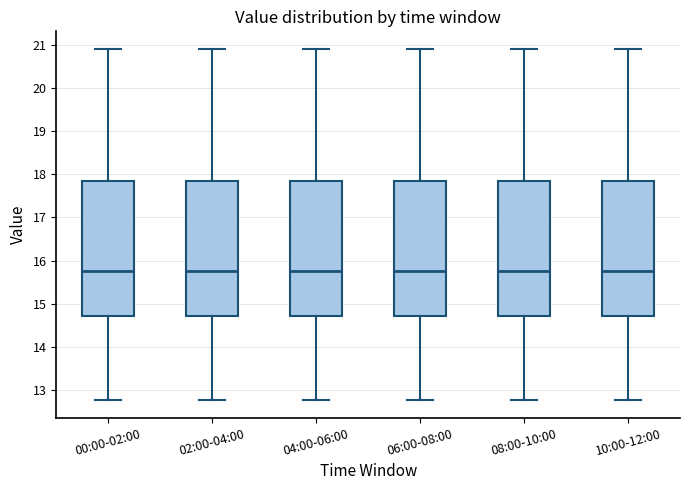

Reading left to right, read every box against the y-axis: the position of its median line, the range the box covers, and the ends of its whiskers. The values are not printed on the chart, so give them approximately, as read against the axis.

00:00-02:00: median 15.8, box 14.7 to 17.8, whiskers 12.8 to 20.9
02:00-04:00: median 15.8, box 14.7 to 17.8, whiskers 12.8 to 20.9
04:00-06:00: median 15.8, box 14.7 to 17.8, whiskers 12.8 to 20.9
06:00-08:00: median 15.8, box 14.7 to 17.8, whiskers 12.8 to 20.9
08:00-10:00: median 15.8, box 14.7 to 17.8, whiskers 12.8 to 20.9
10:00-12:00: median 15.8, box 14.7 to 17.8, whiskers 12.8 to 20.9